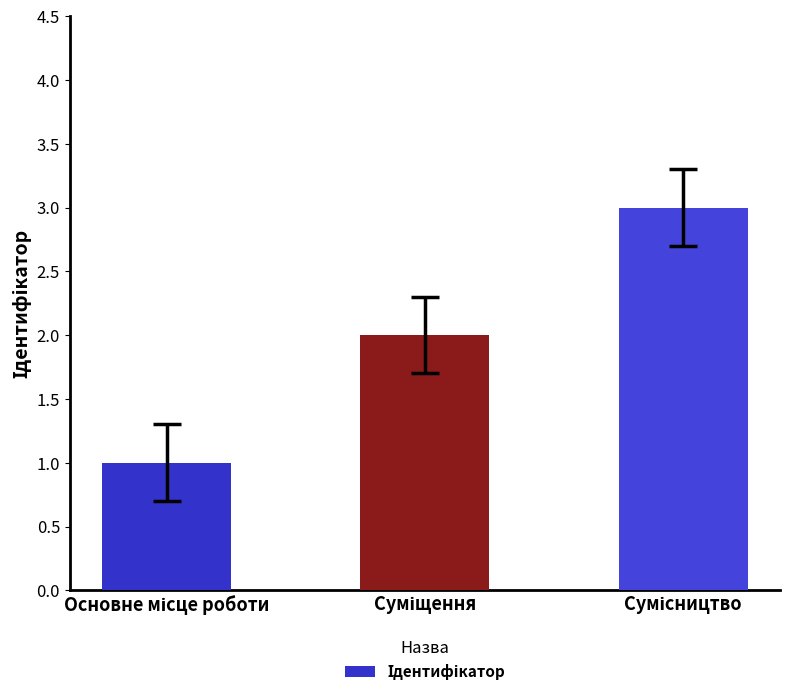

What is the sum of all values?

6